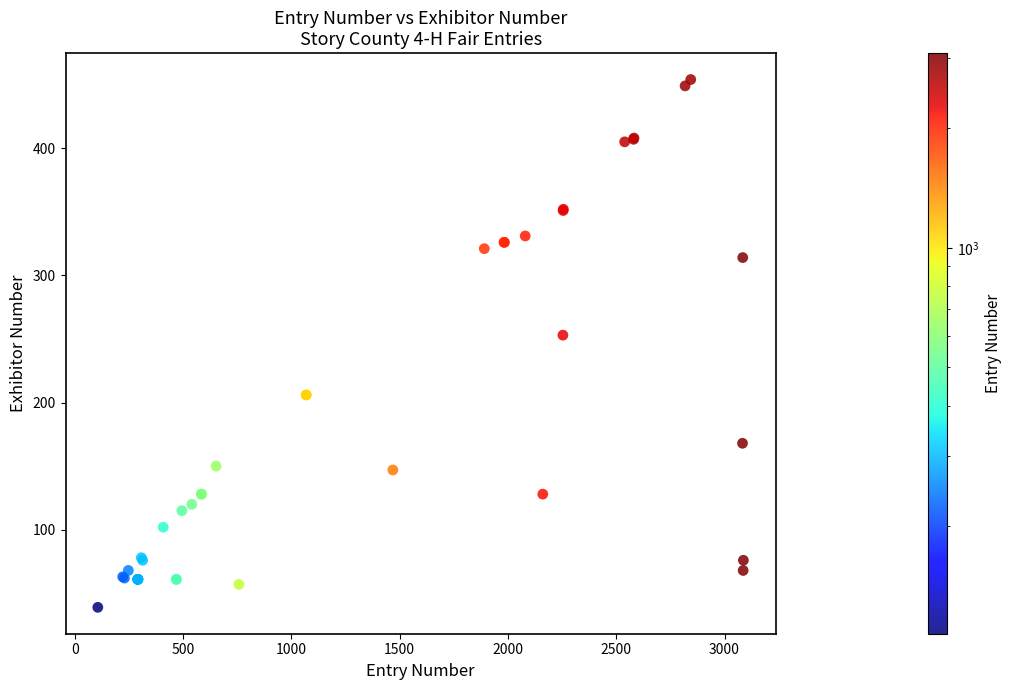

What Y value in the scatter plot is closest to 246?

253